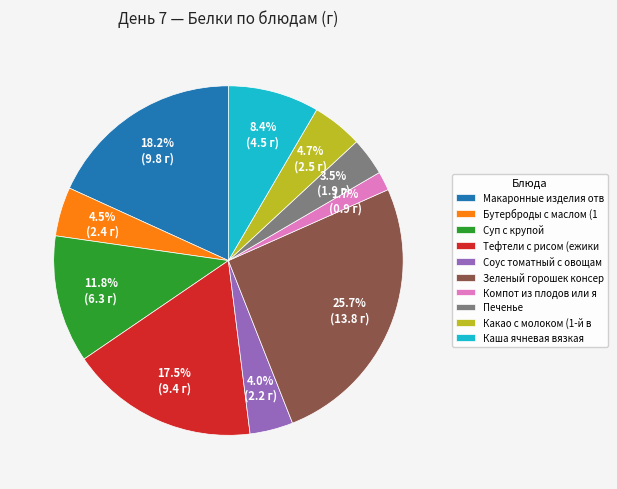

What percentage do Какао с молоком (1-й в and Печенье together represent?

8.2%